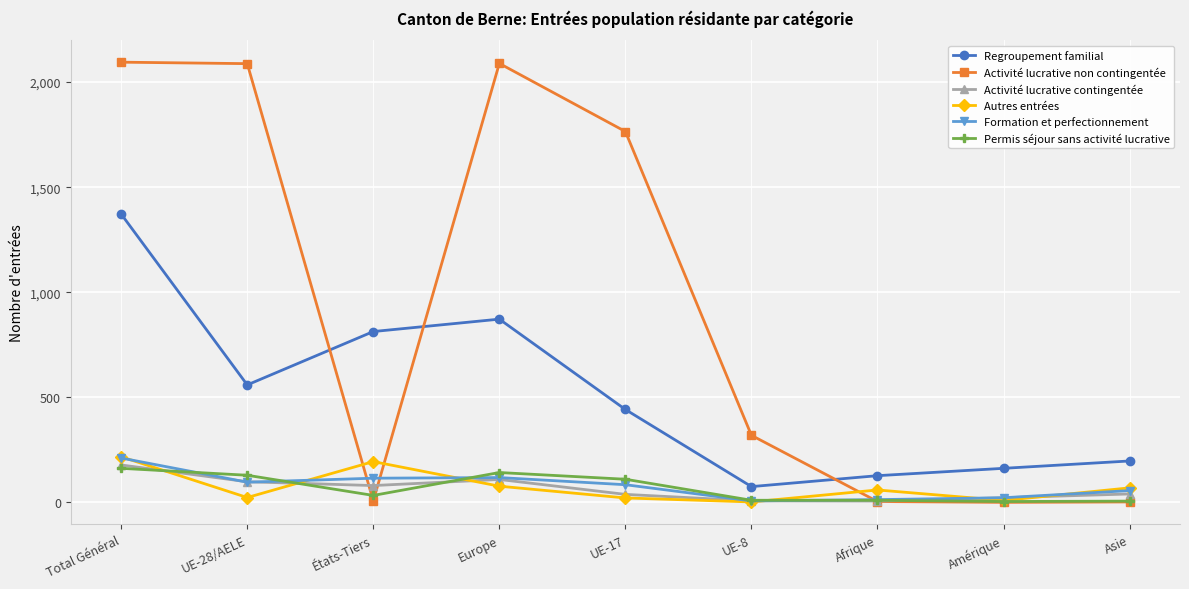

True or false: Regroupement familial and Activité lucrative non contingentée intersect in this chart.

True